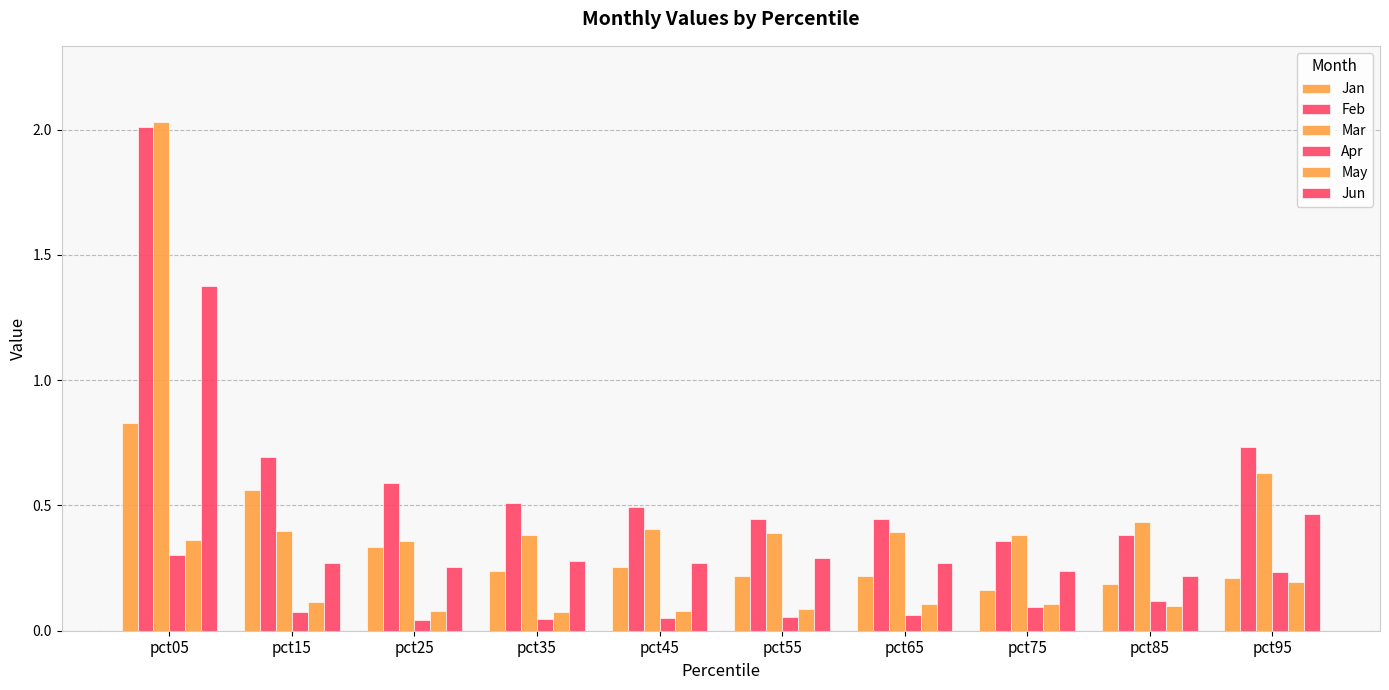

Count the number of data series in this chart.

6